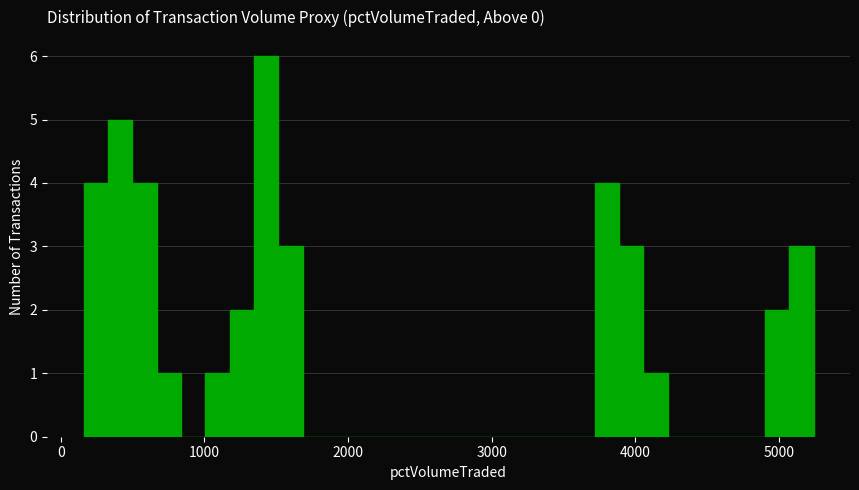

Read against the x-axis, roughly where is the centre of the tallest bar?

1400